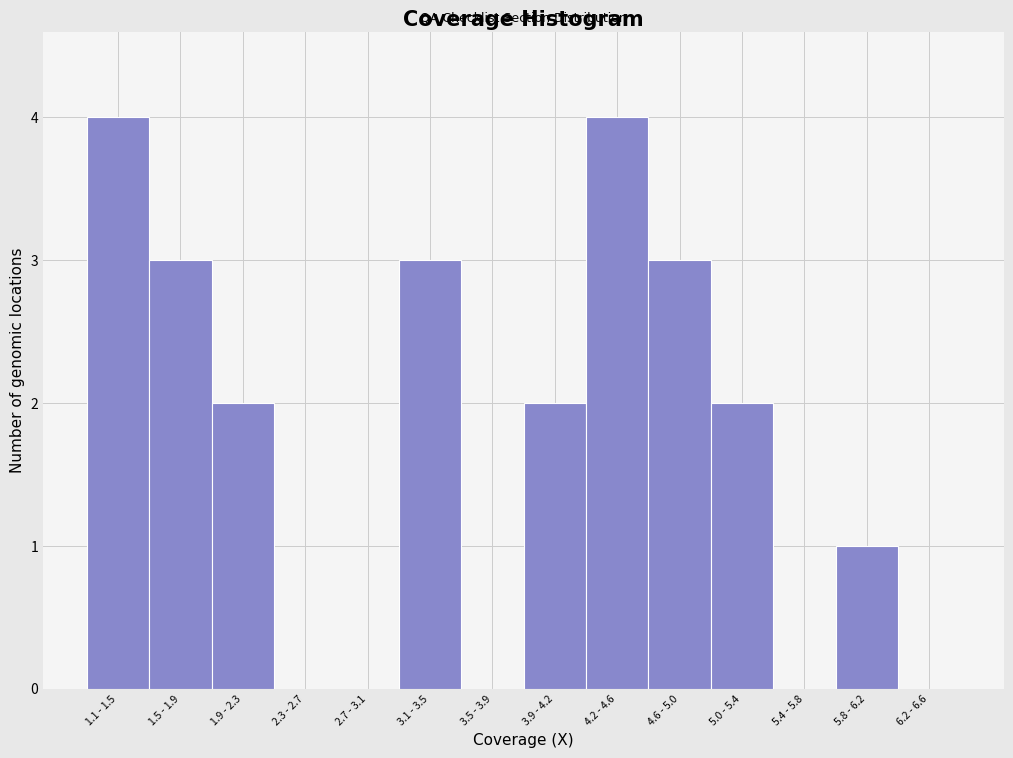

Reading left to right, what are all the values shown in this chart?

1.1 - 1.5=4	1.5 - 1.9=3	1.9 - 2.3=2	2.3 - 2.7=0	2.7 - 3.1=0	3.1 - 3.5=3	3.5 - 3.9=0	3.9 - 4.2=2	4.2 - 4.6=4	4.6 - 5.0=3	5.0 - 5.4=2	5.4 - 5.8=0	5.8 - 6.2=1	6.2 - 6.6=0